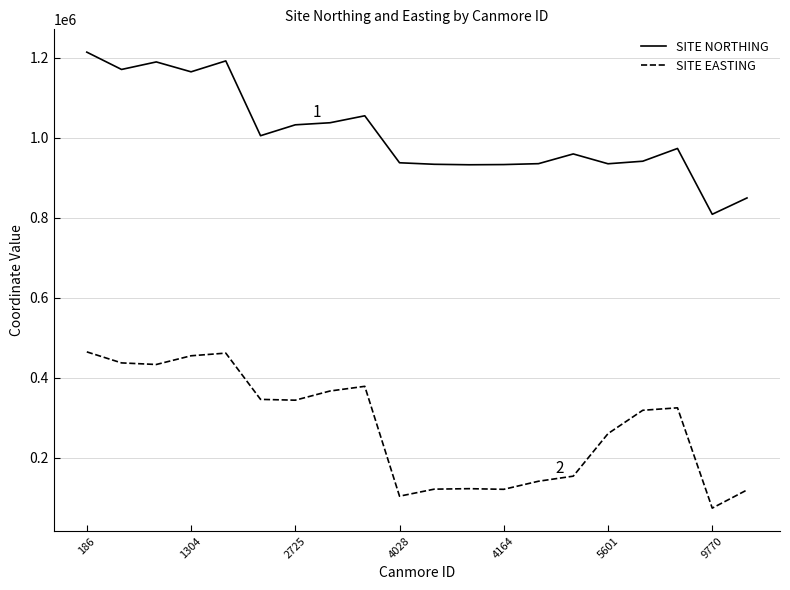

What is the difference between the maximum and minimum values in the SITE NORTHING series?

405580